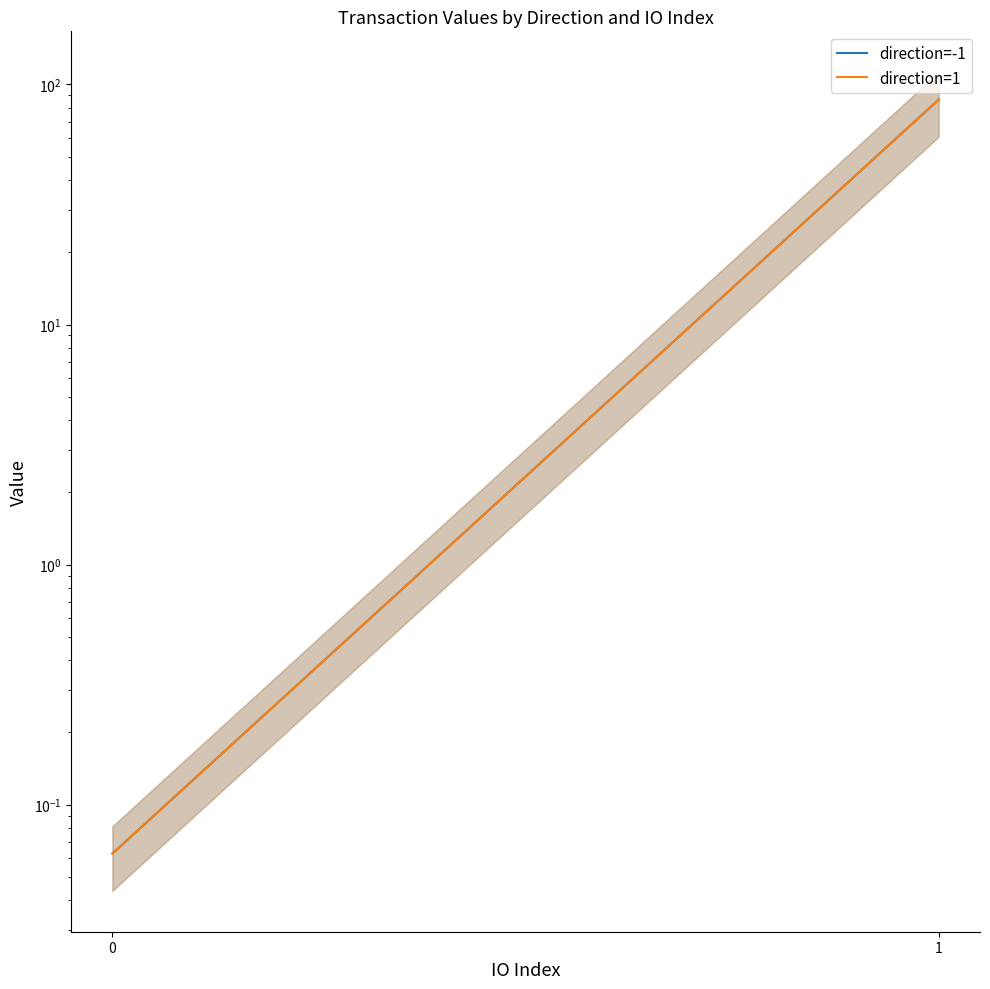

What is the smallest value displayed?

0.1